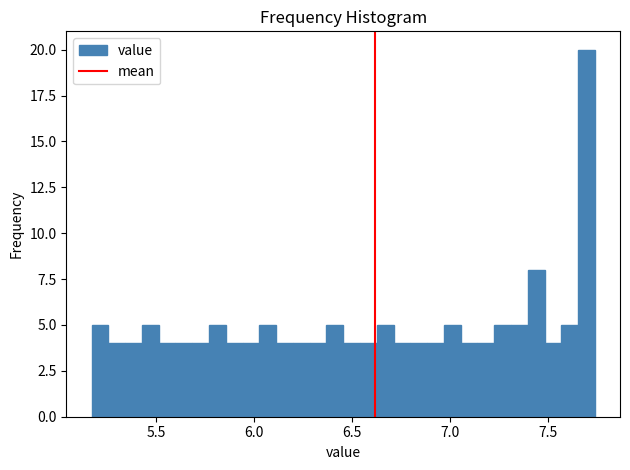

Read against the x-axis, roughly where is the centre of the tallest bar?

7.70